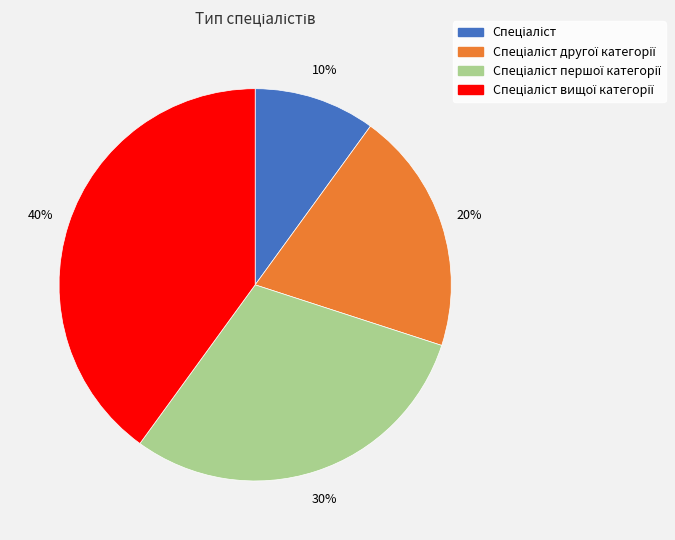

To the nearest percent, what is the average slice percentage?

25%